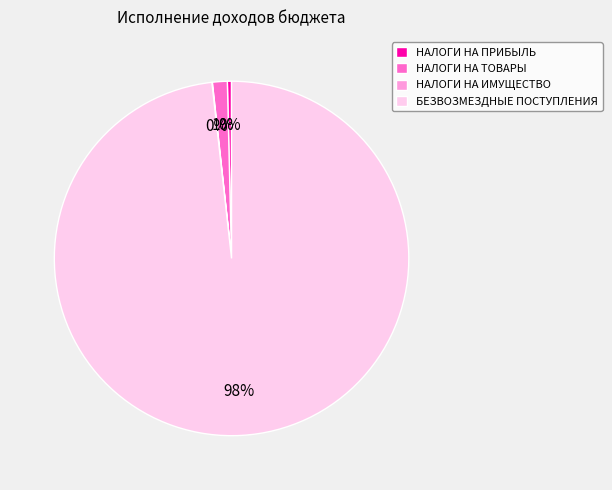

Between НАЛОГИ НА ТОВАРЫ and БЕЗВОЗМЕЗДНЫЕ ПОСТУПЛЕНИЯ, which is larger?

БЕЗВОЗМЕЗДНЫЕ ПОСТУПЛЕНИЯ